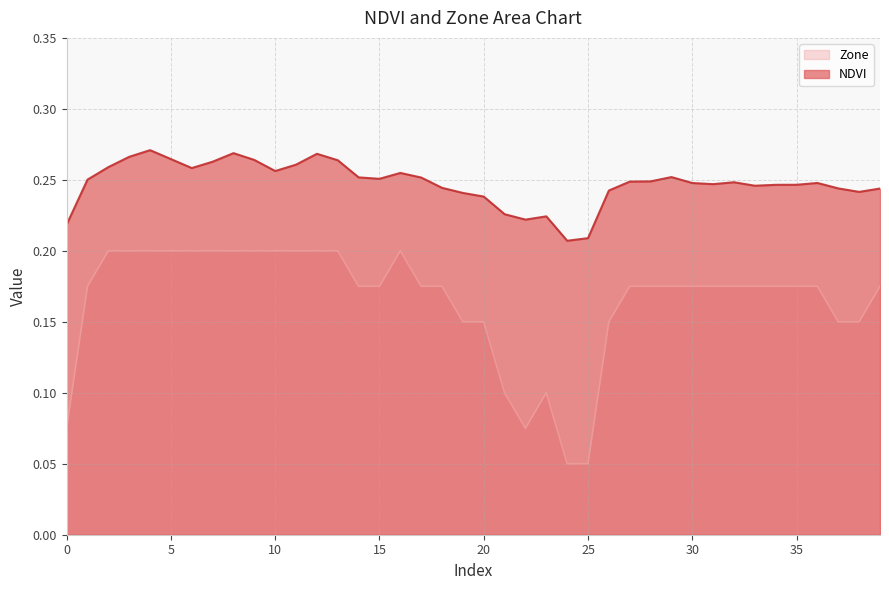

True or false: NDVI has more than 2 points higher than both neighbors.

True